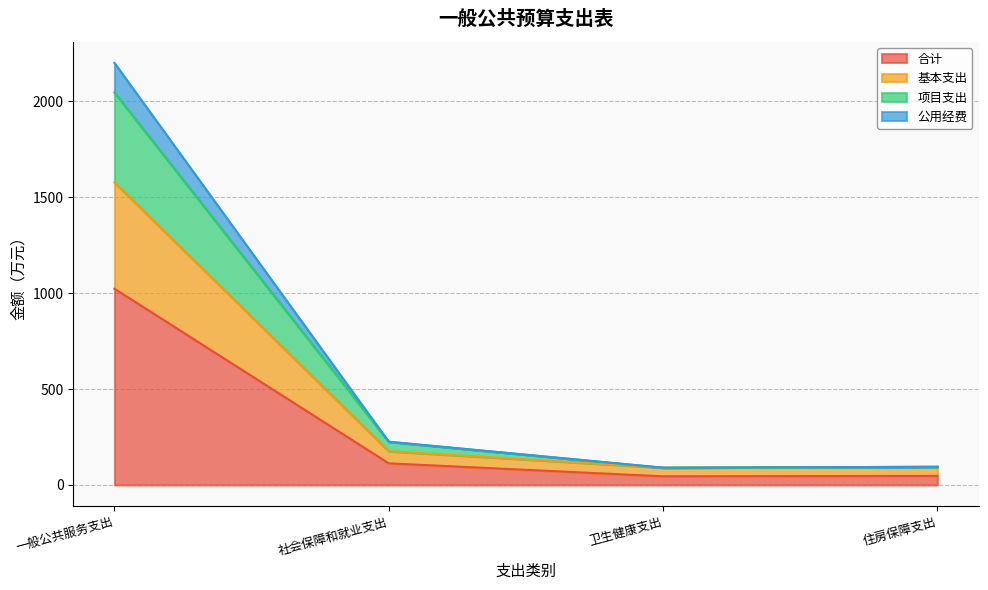

At which label does 项目支出 first exceed 225?

一般公共服务支出